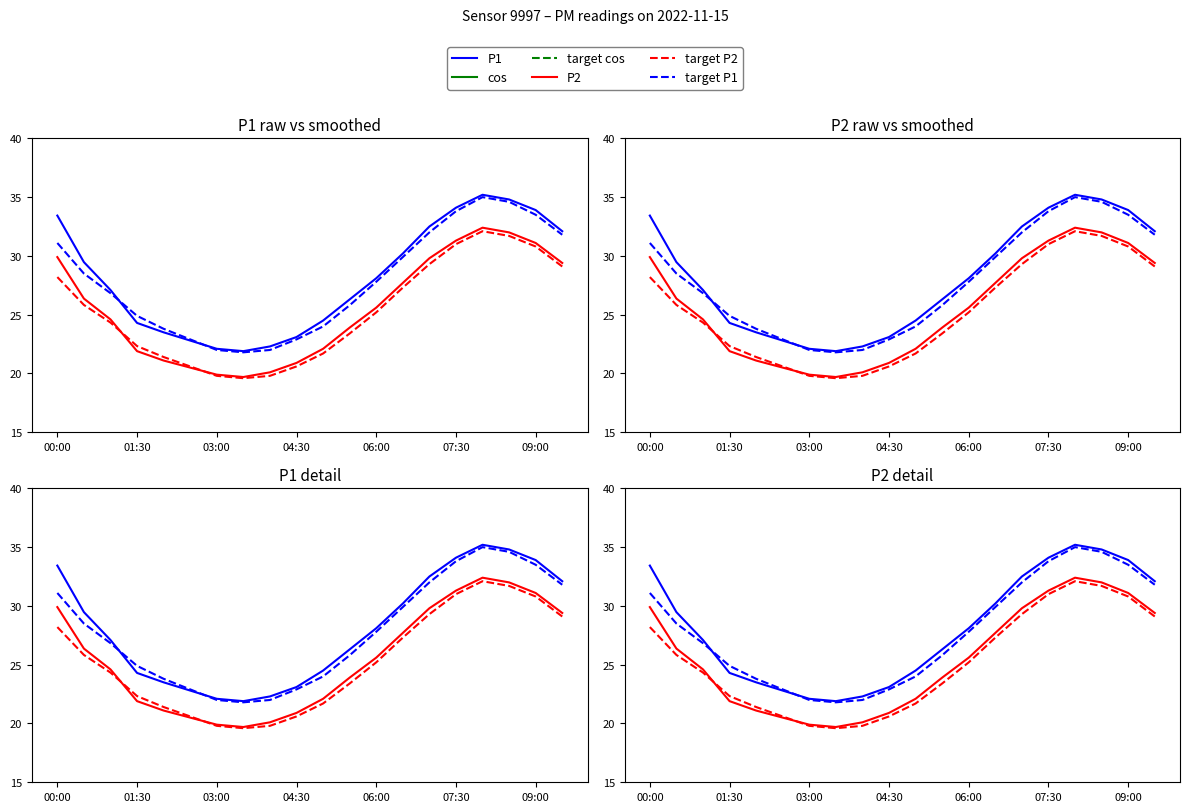

Which series changed the most between 02:30 and 09:00?

P1